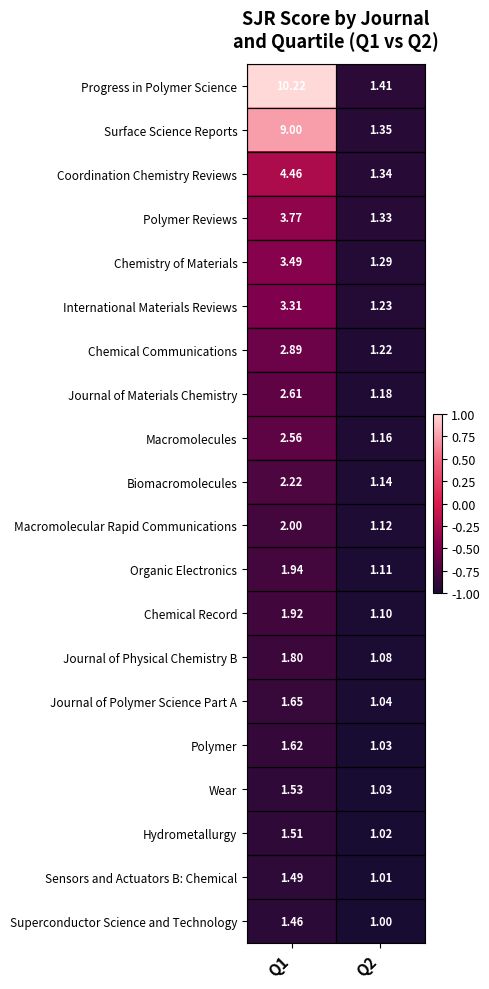

Which label corresponds to the smallest value in the chart?

Q2